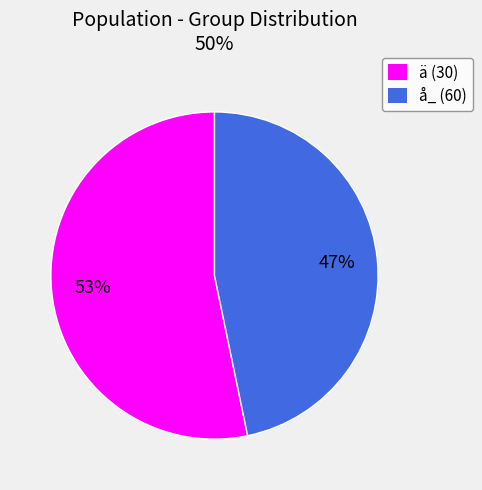

What is the majority slice?

ä (30)